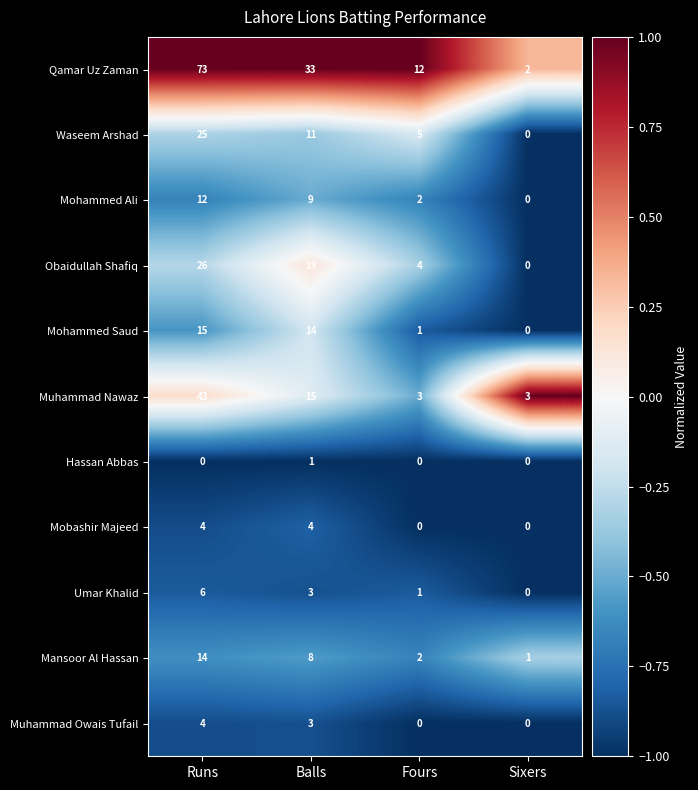

Which label corresponds to the largest value in the chart?

Runs